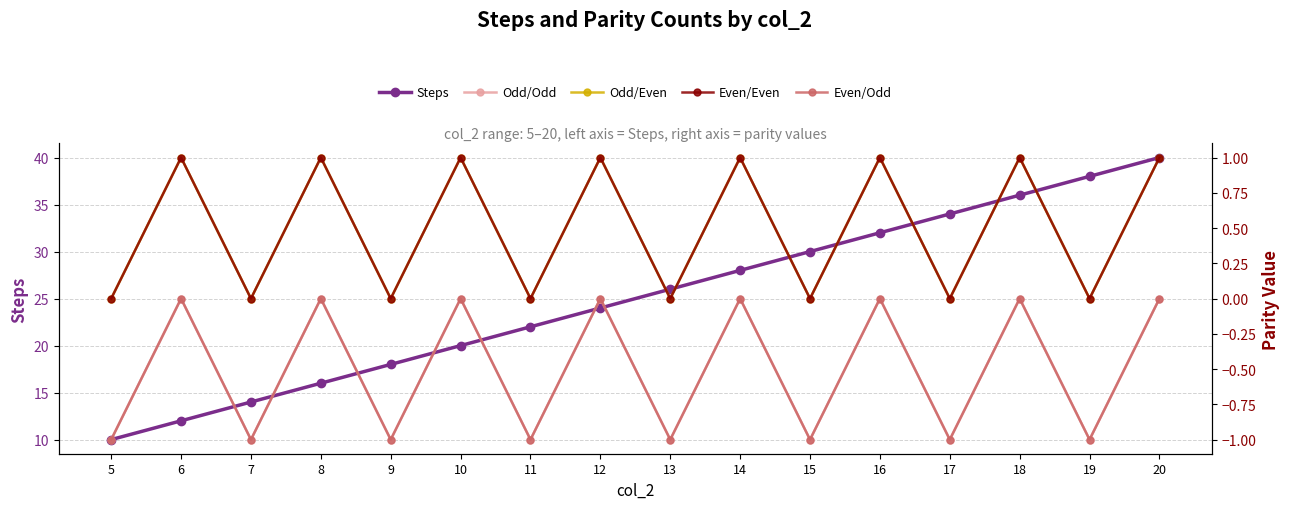

What is the sum of all Odd/Even values?

8